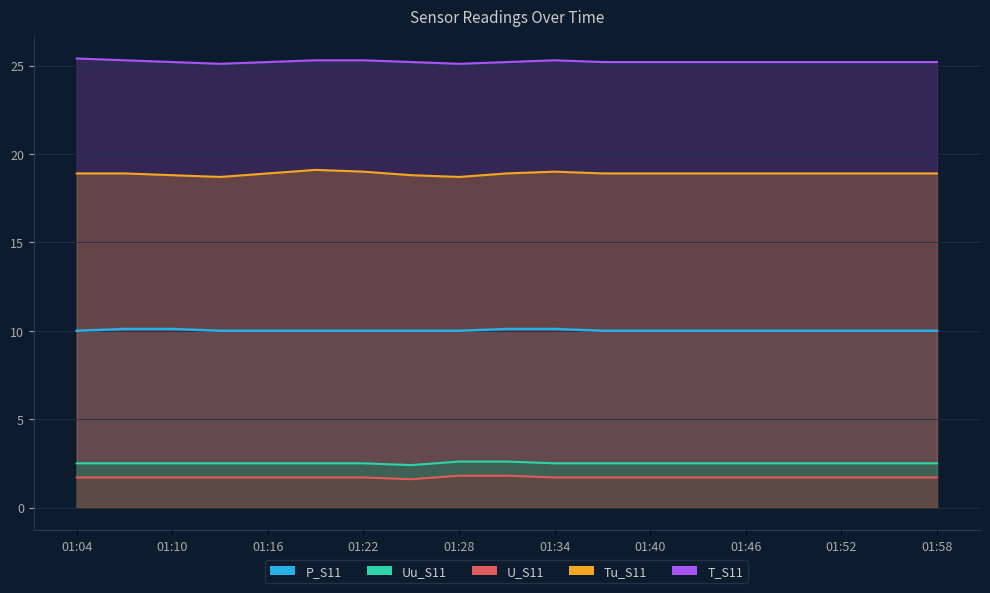

Is it true that P_S11 equals 14.9 at 01:55?

False